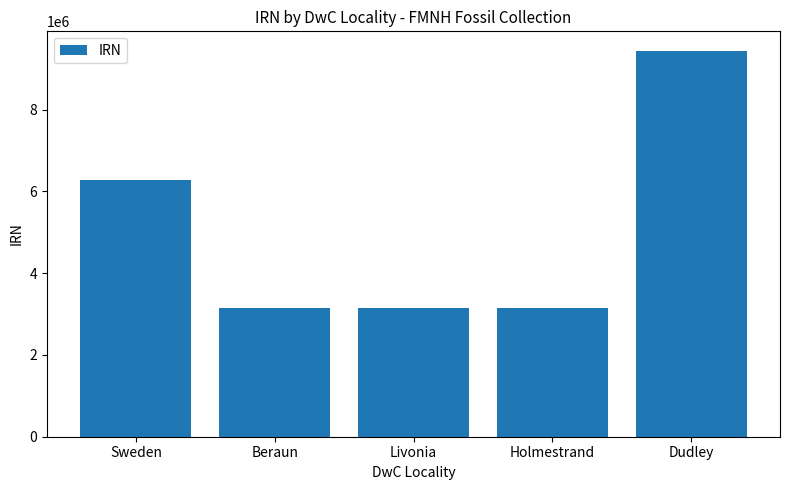

What is the label of the 2nd bar from the left?

Beraun